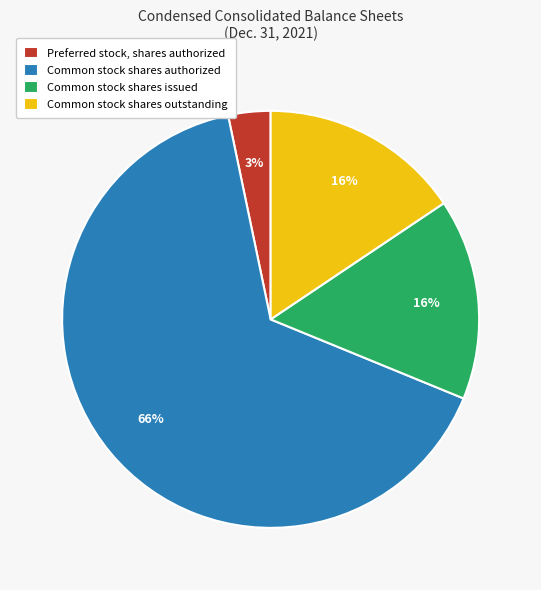

To the nearest percent, what is the combined percentage of Common stock shares issued and Common stock shares authorized?

81%